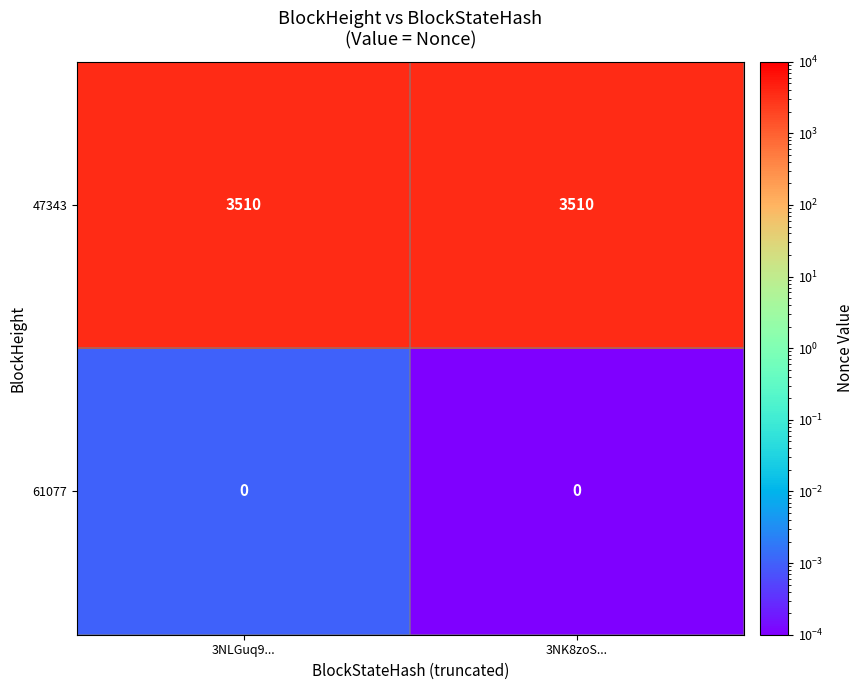

What is the total value across all series at 3NK8zoS...?

3510